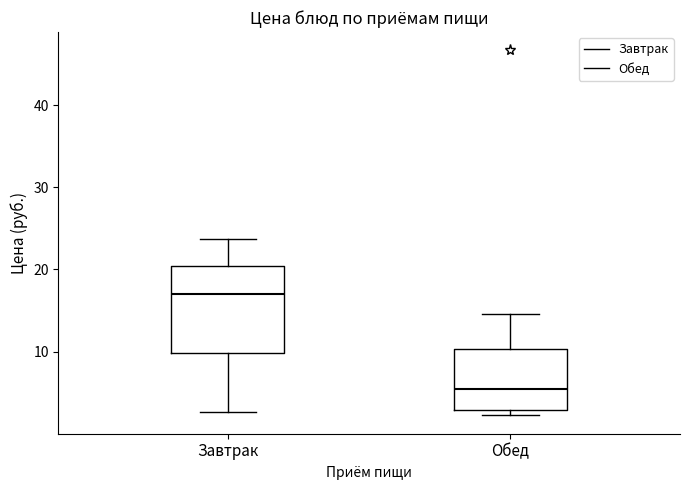

Reading left to right, transcribe this box plot: for each box, give where its median line is, the range the box spans, and where its two whiskers end, as read against the y-axis. The values are not printed on the chart, so give them approximately, as read against the axis.

Завтрак: median 17, box 10 to 20, whiskers 3 to 24
Обед: median 6, box 3 to 10, whiskers 2 to 15